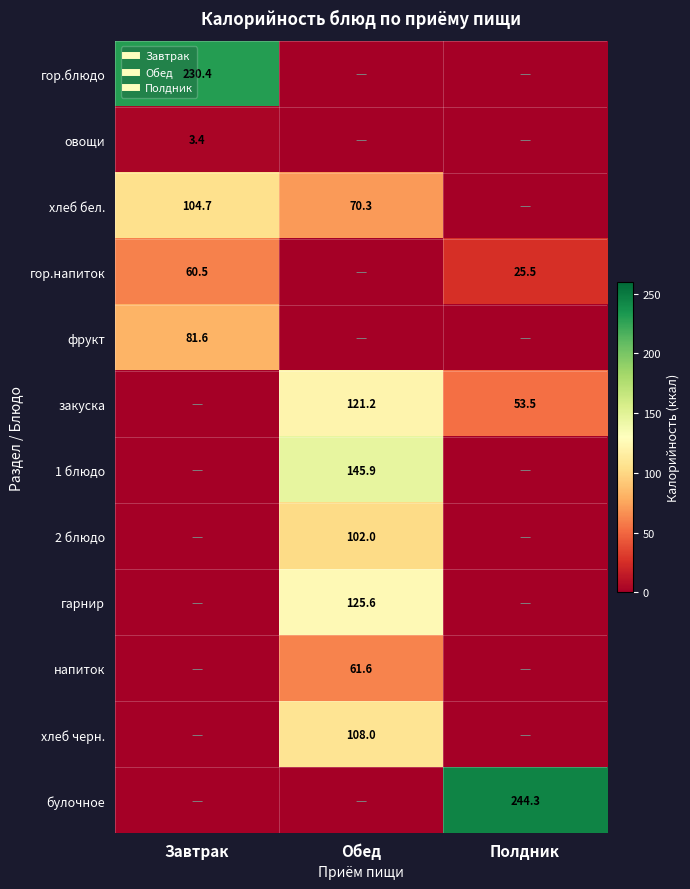

Which series has the widest spread of values?

булочное